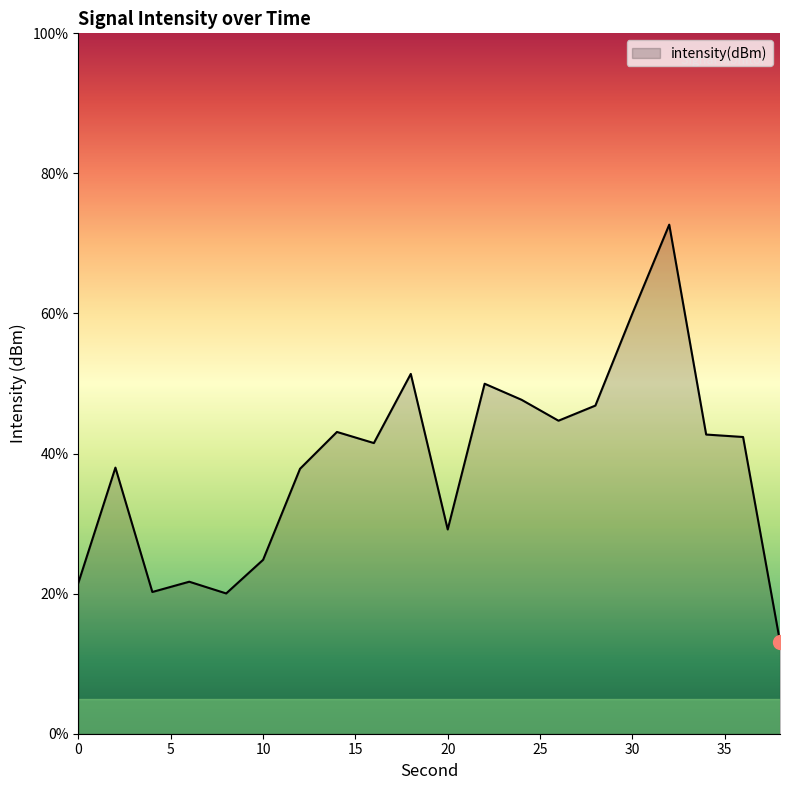

How many lines are shown in the chart?

1